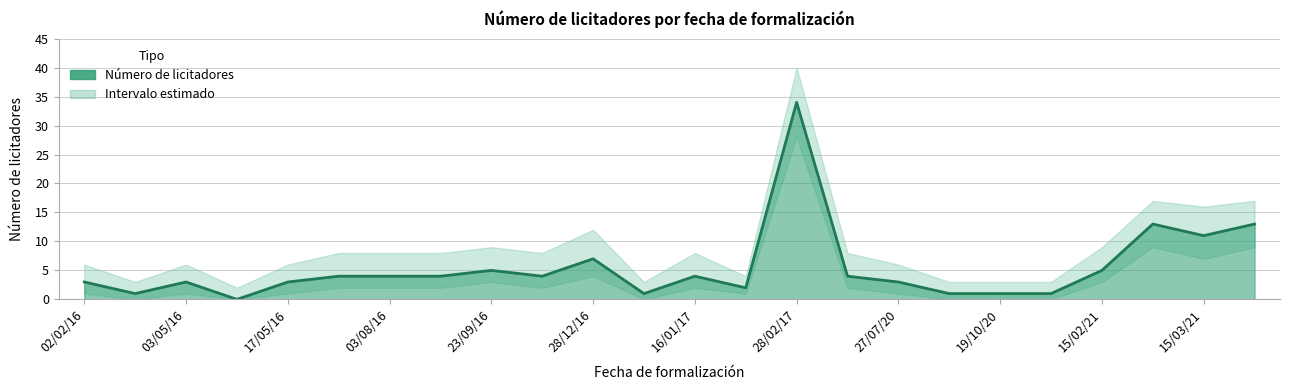

What position from the right is 28/11/16?

15